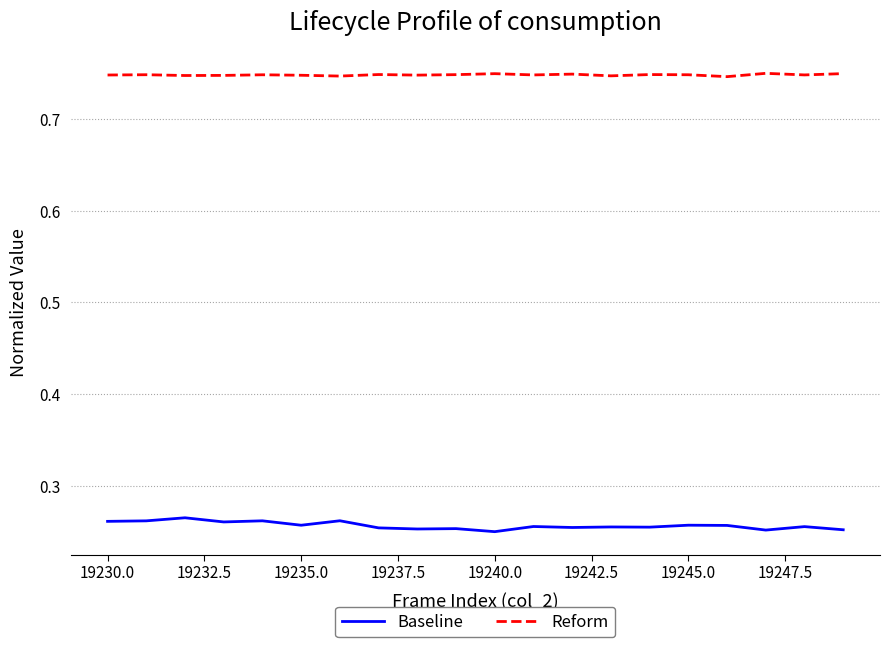

True or false: Baseline and Reform intersect in this chart.

False